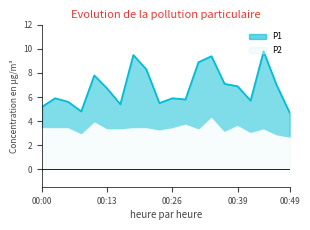

Reading left to right, list all the values displayed in this chart.

P1: 00:00=5.2	00:03=5.9	00:06=5.6	00:08=4.8	00:11=7.8	00:13=6.7	00:16=5.4	00:18=9.5	00:21=8.3	00:23=5.5	00:26=5.9	00:28=5.8	00:31=8.9	00:34=9.4	00:36=7.1	00:39=6.9	00:41=5.7	00:44=9.8	00:46=7.0	00:49=4.7
P2: 00:00=3.5	00:03=3.5	00:06=3.5	00:08=3.0	00:11=4.0	00:13=3.4	00:16=3.4	00:18=3.5	00:21=3.5	00:23=3.3	00:26=3.5	00:28=3.8	00:31=3.4	00:34=4.4	00:36=3.2	00:39=3.7	00:41=3.1	00:44=3.4	00:46=2.9	00:49=2.7